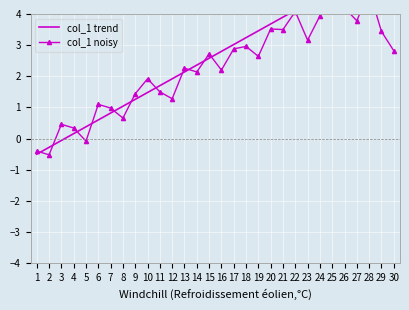

What is the difference between the col_1 trend values at 27 and 2?

5.5